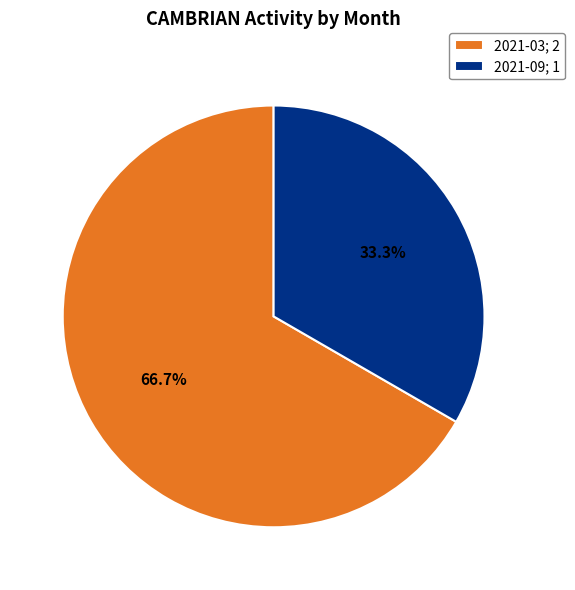

To the nearest percent, what percentage of the pie is 2021-03?

67%